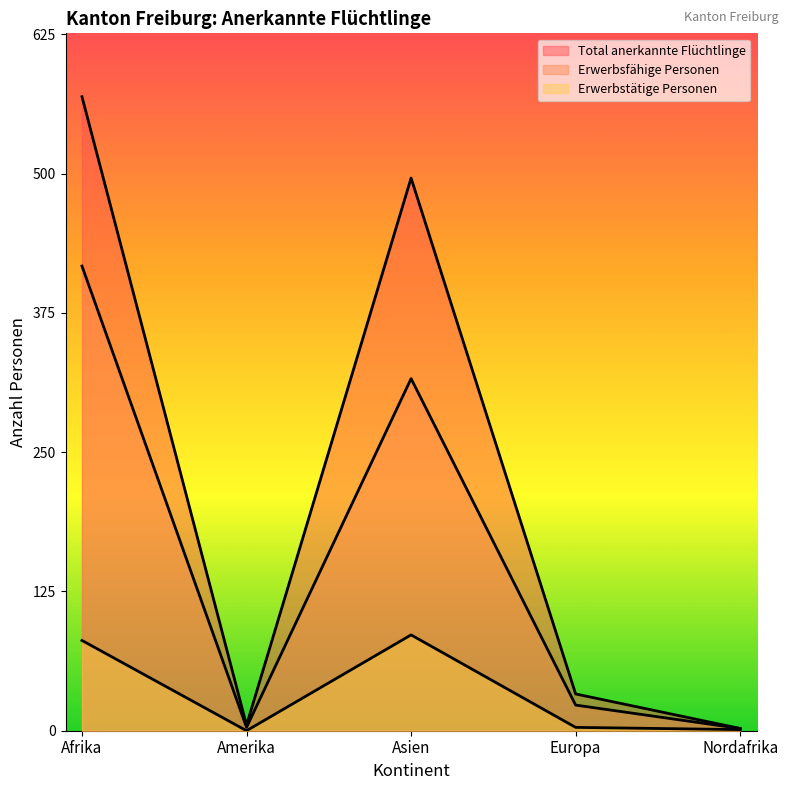

True or false: Total anerkannte Flüchtlinge and Erwerbstätige Personen cross at least once.

False